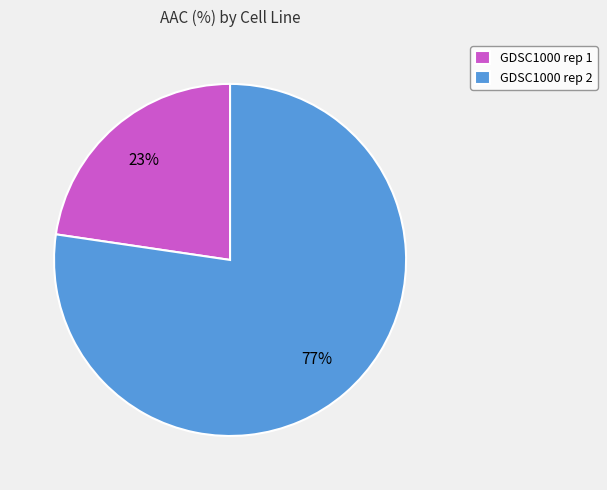

To the nearest percent, what is the combined percentage of GDSC1000 rep 1 and GDSC1000 rep 2?

100%